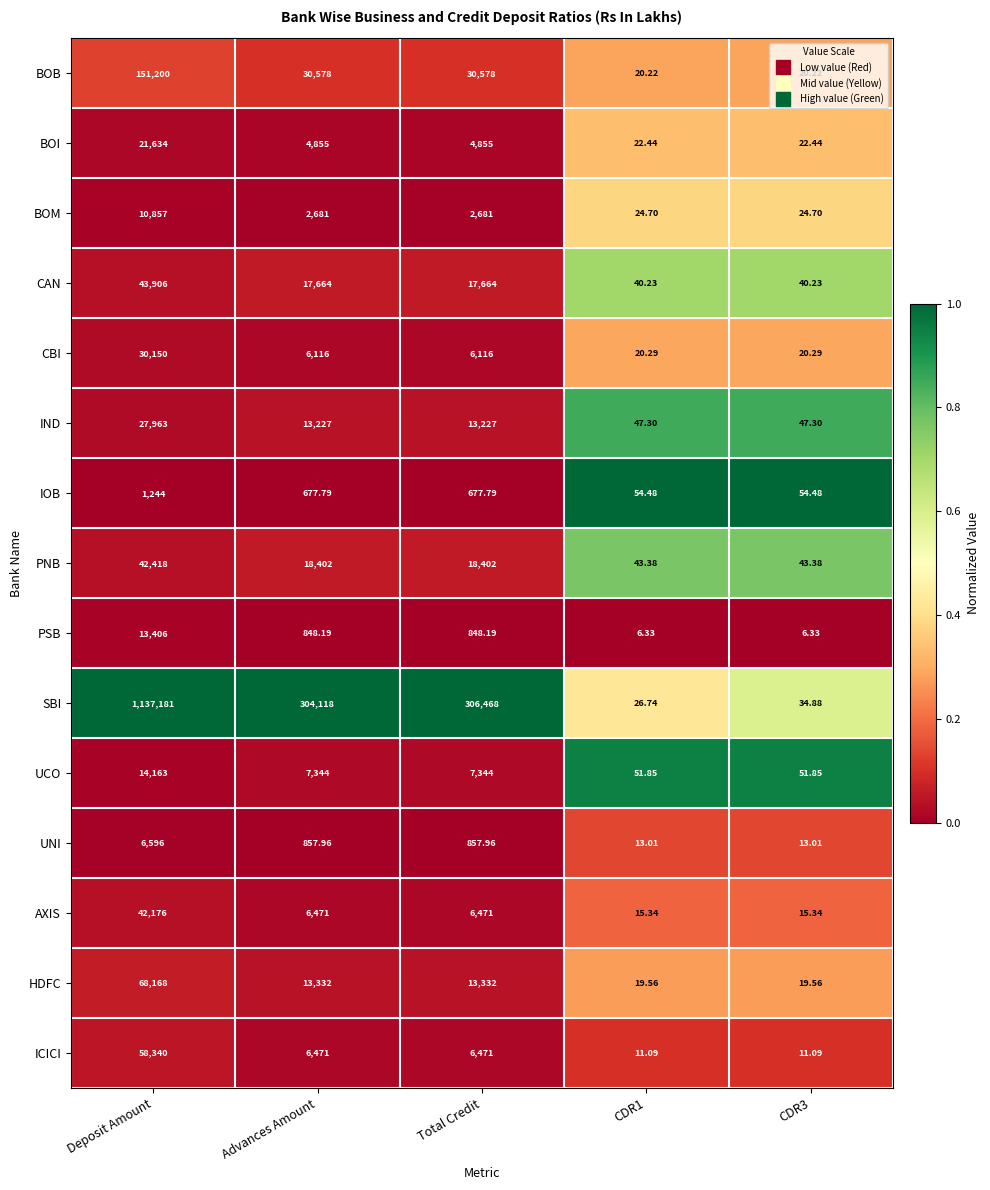

At which category is the sum across all series the highest?

Deposit Amount